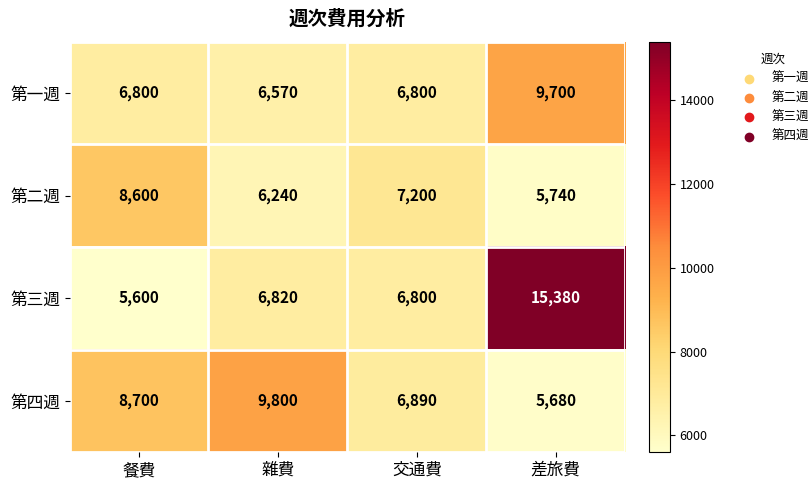

True or false: 第二週 has a value of 5740 at 差旅費.

True